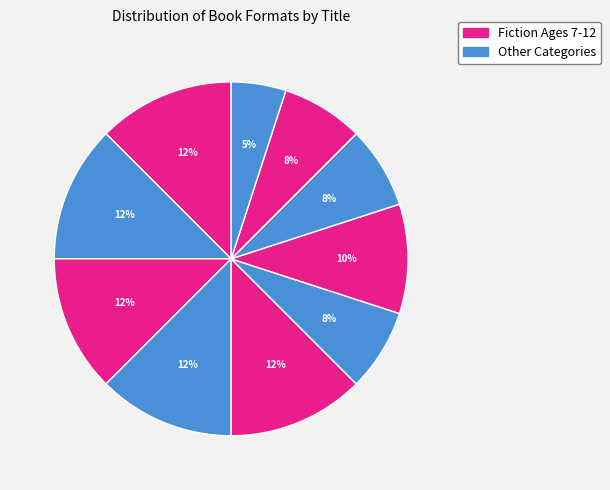

How many segments does this pie chart have?

10